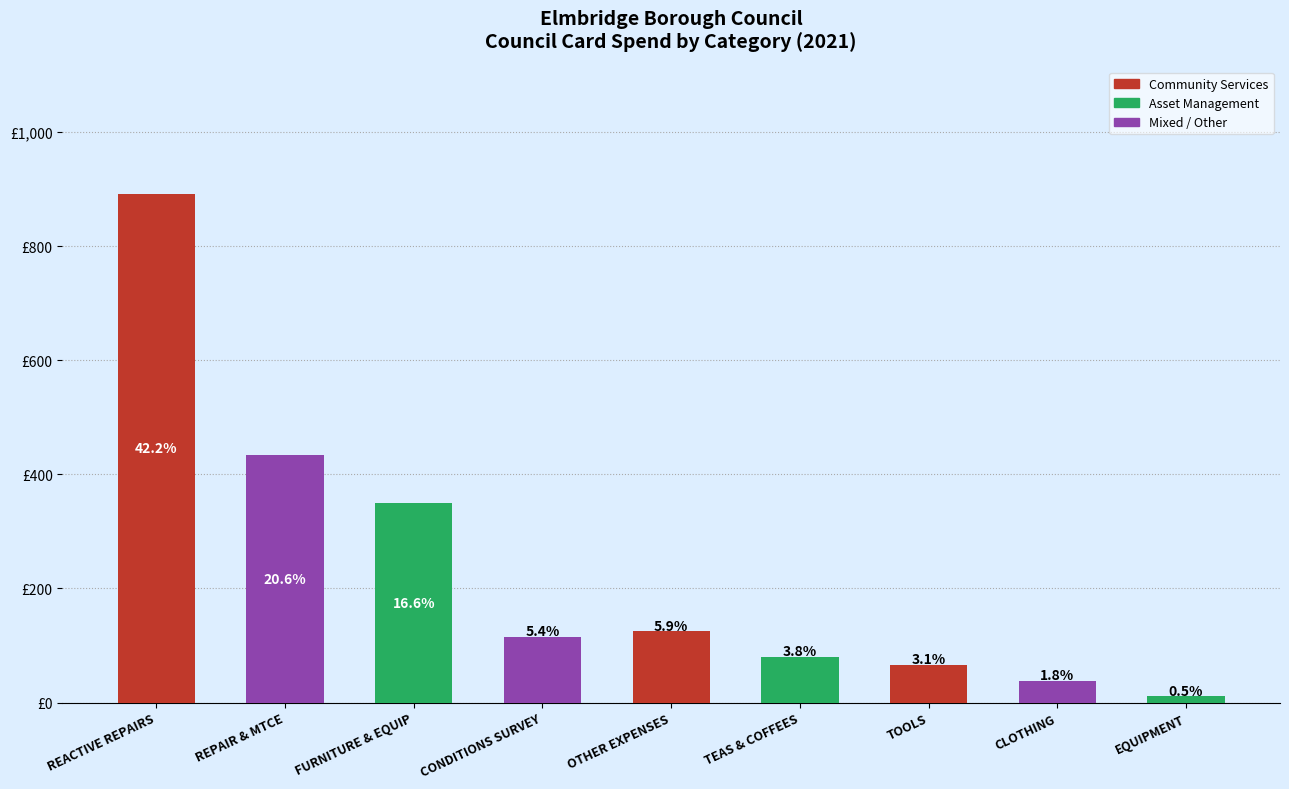

What is the difference between the maximum and minimum values?

880.6